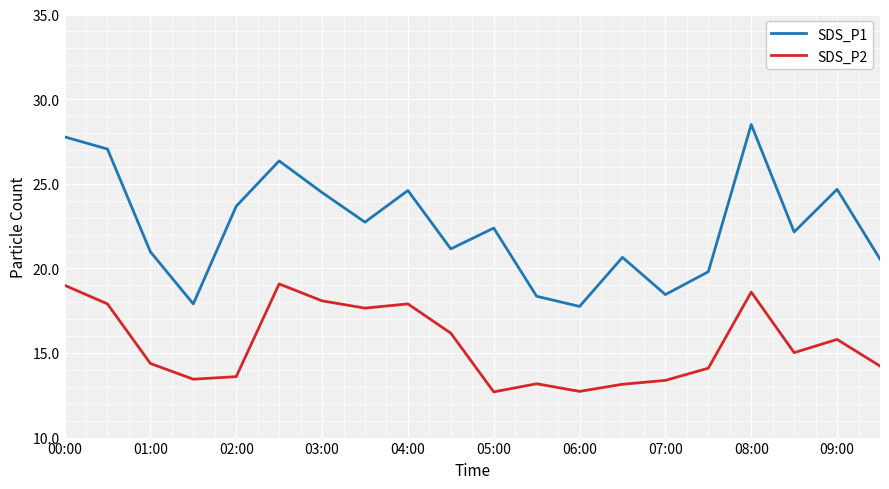

Which series has the widest spread of values?

SDS_P1